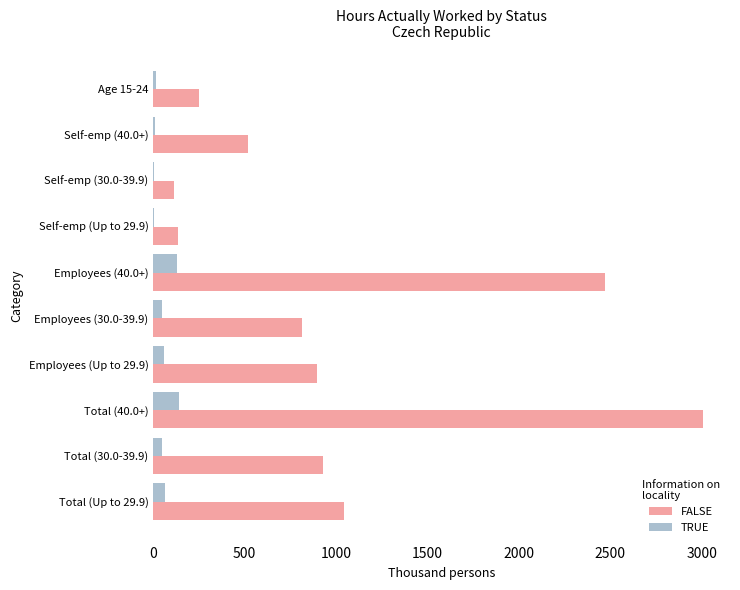

Between Employees (Up to 29.9) and Self-emp (40.0+), which series saw the biggest shift?

FALSE